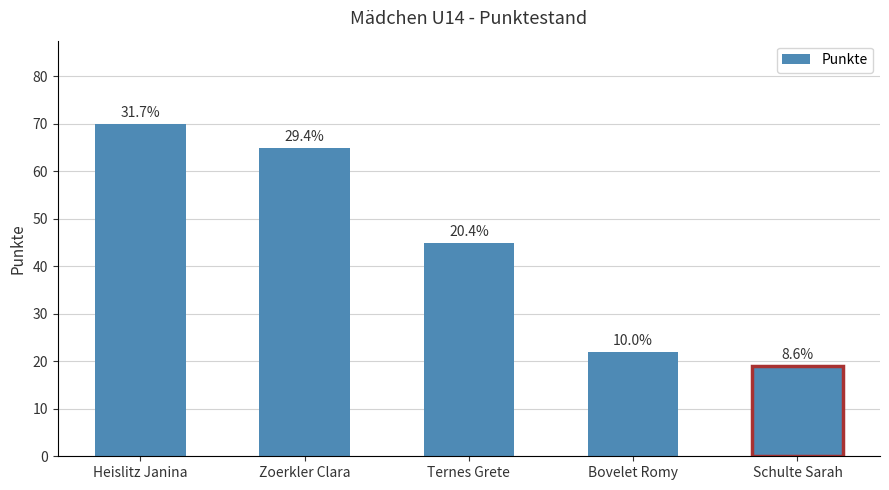

What is the value of the 2nd bar from the left?

65